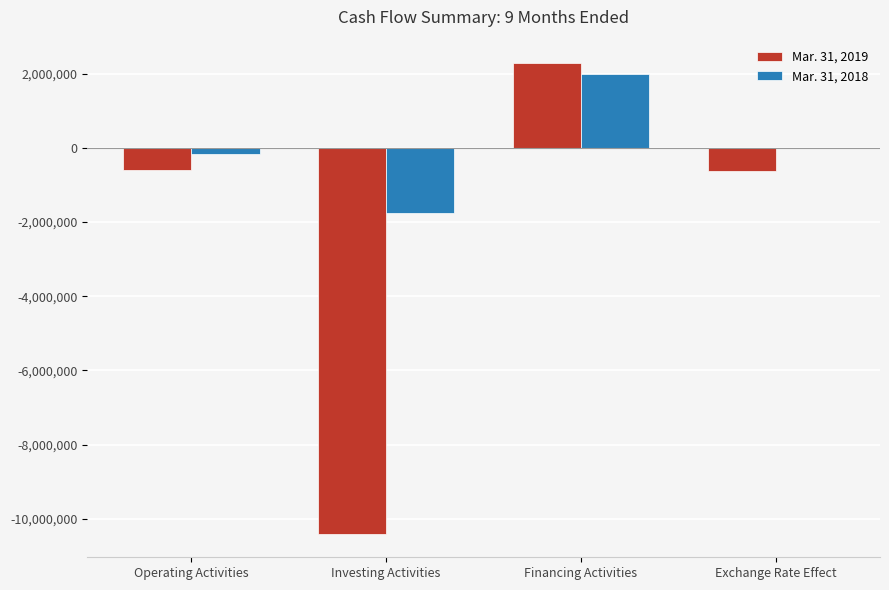

What is the highest value of the Mar. 31, 2019 series?

2281374